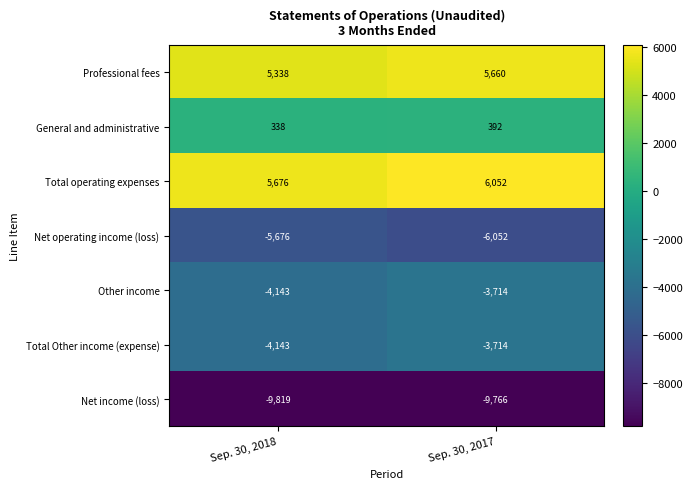

Is it true that General and administrative equals 392 at Sep. 30, 2017?

True